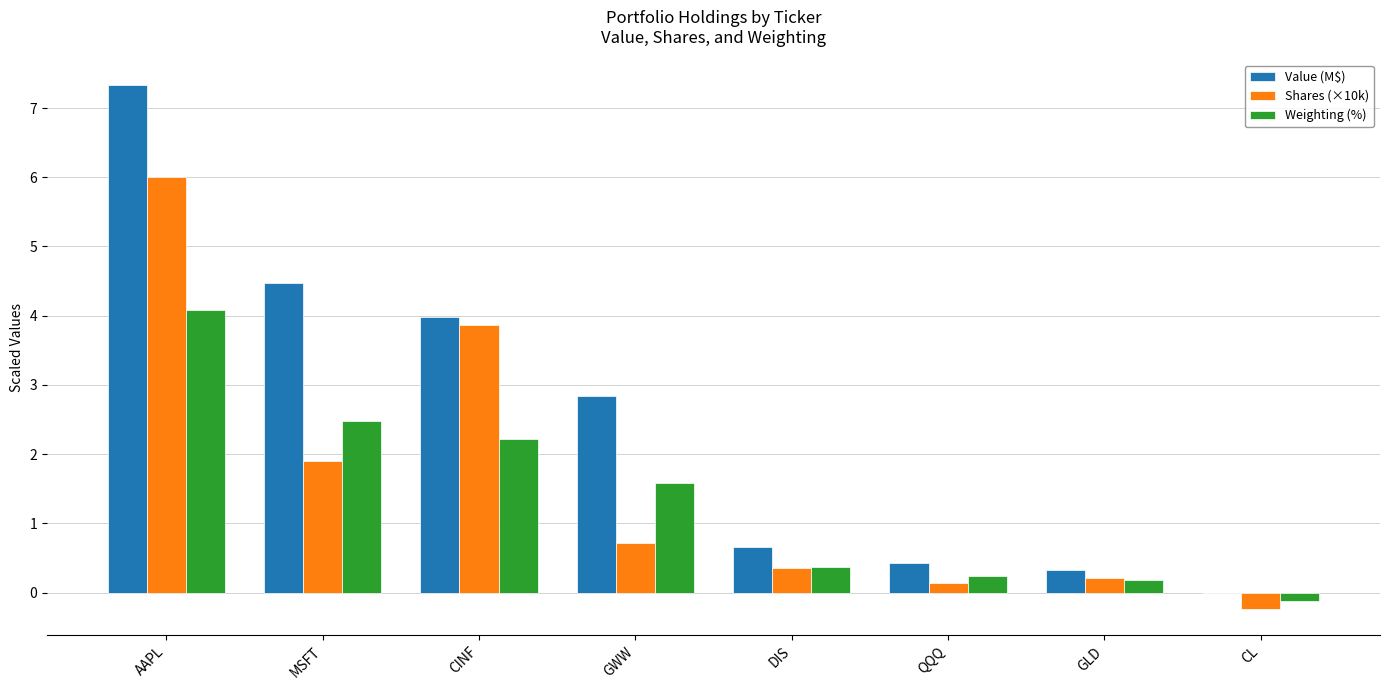

Which series has the largest total across all categories?

Value (M$)